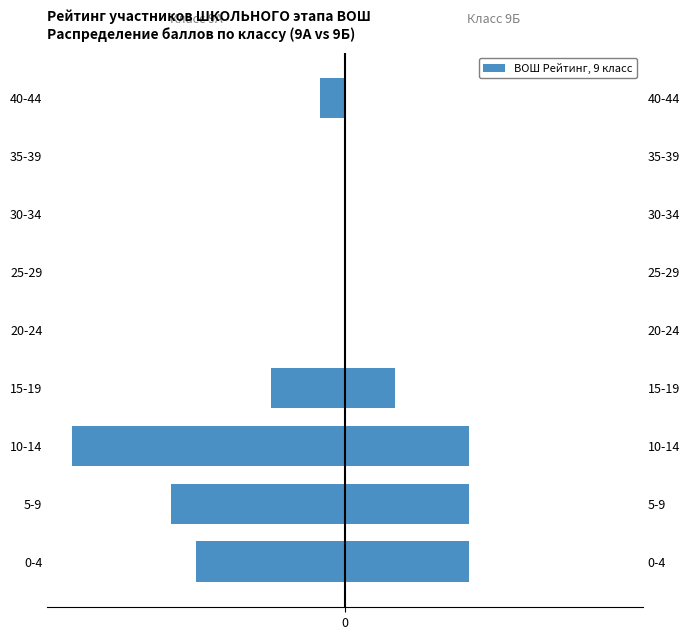

How many bars are there in total?

18